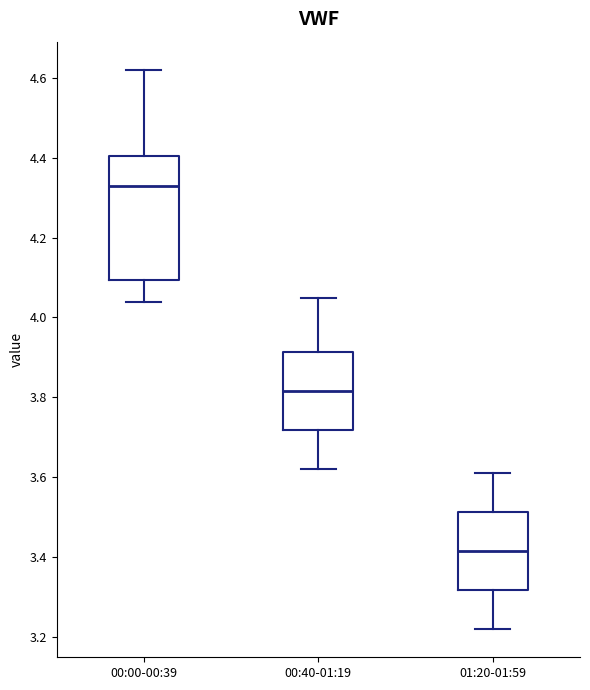

Comparing the boxes themselves (not the whiskers), which one is the tallest?

00:00-00:39